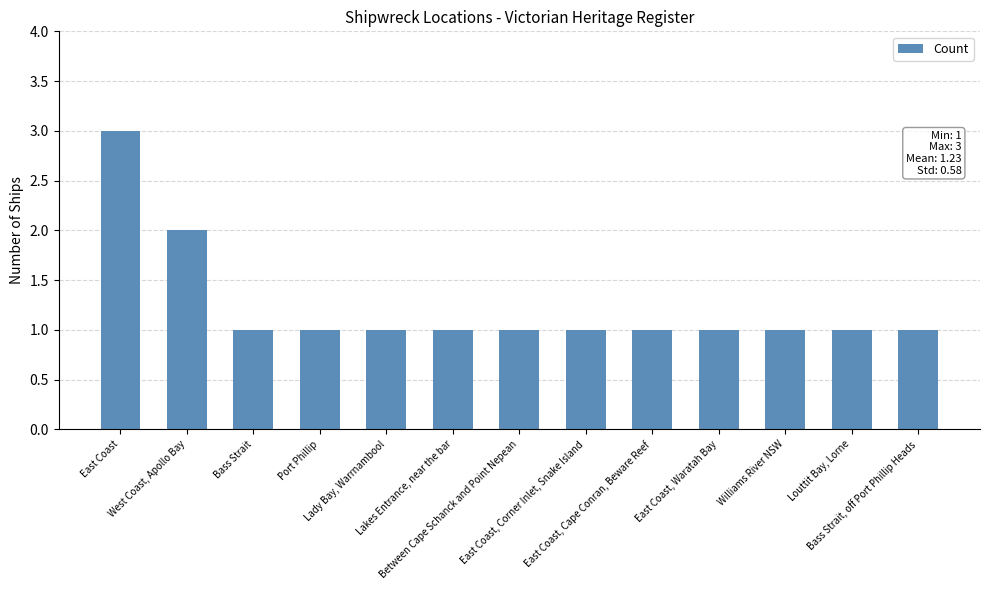

What position from the left is West Coast, Apollo Bay?

2